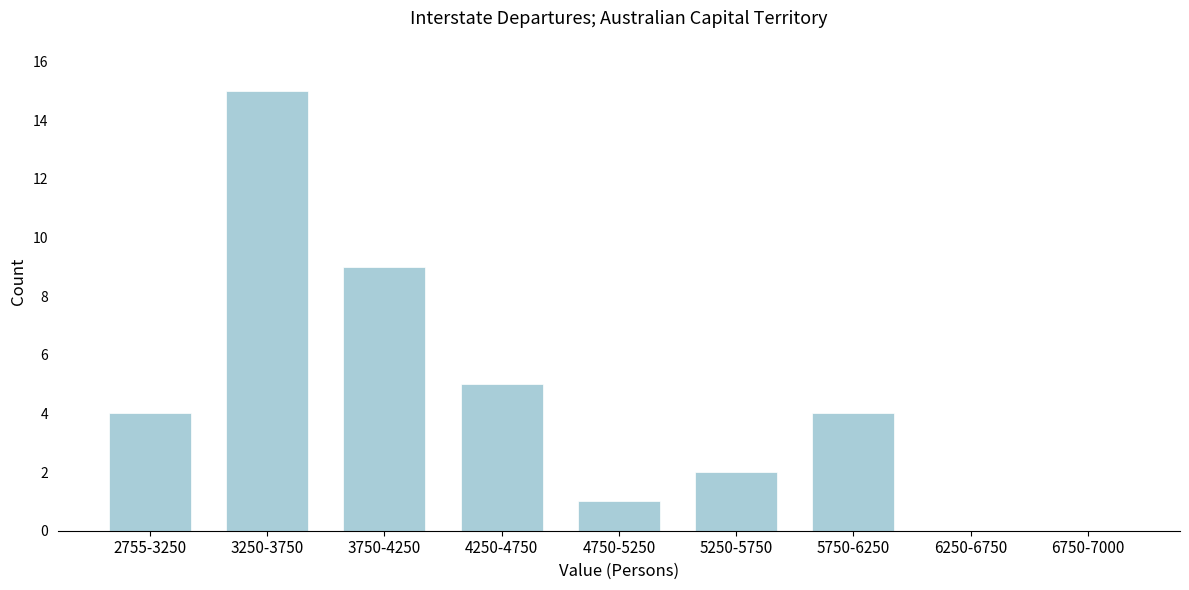

Reading left to right, extract all data points from this chart.

2755-3250=4	3250-3750=15	3750-4250=9	4250-4750=5	4750-5250=1	5250-5750=2	5750-6250=4	6250-6750=0	6750-7000=0